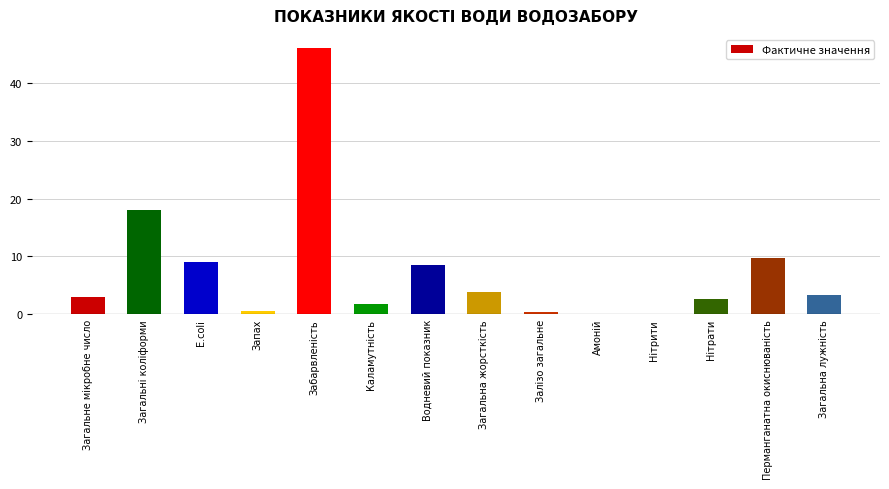

How many data points does each series have?

14